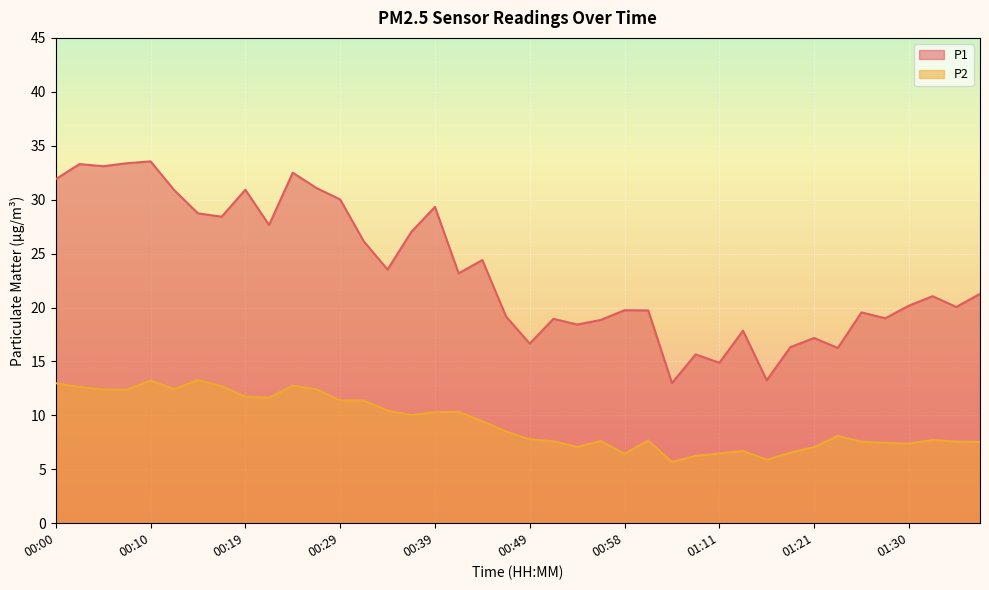

Which category has the lowest value in the P2 series?

01:06